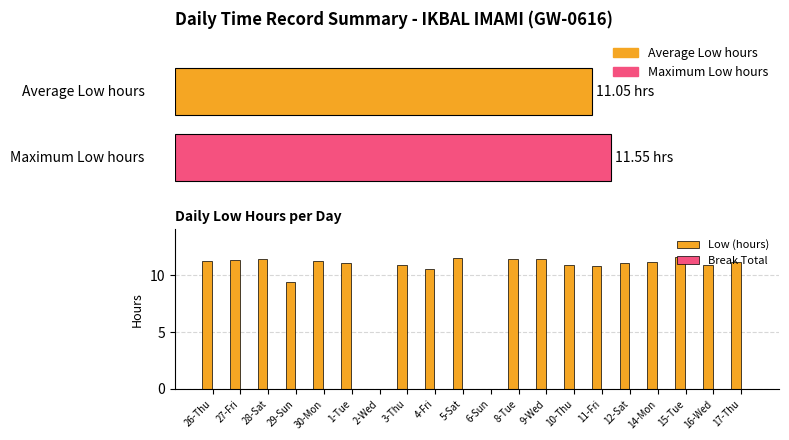

How many distinct data groups are displayed?

2